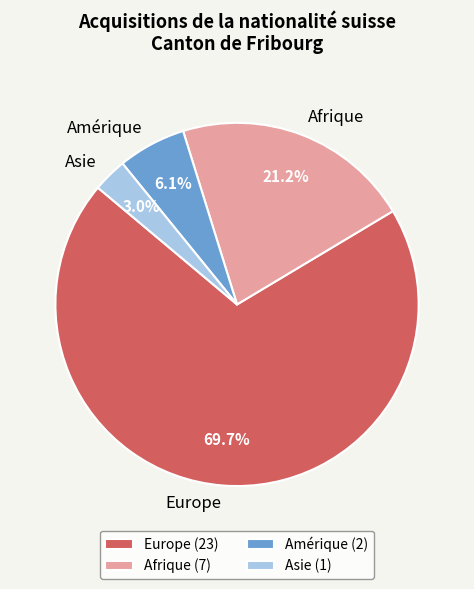

What is the total percentage of Afrique and Amérique?

27.3%